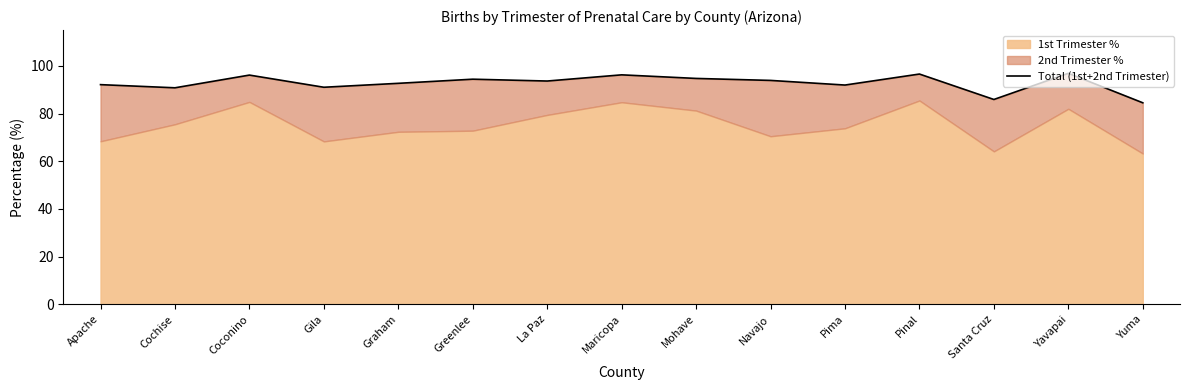

Is it true that the value at Greenlee is 19.3?

False